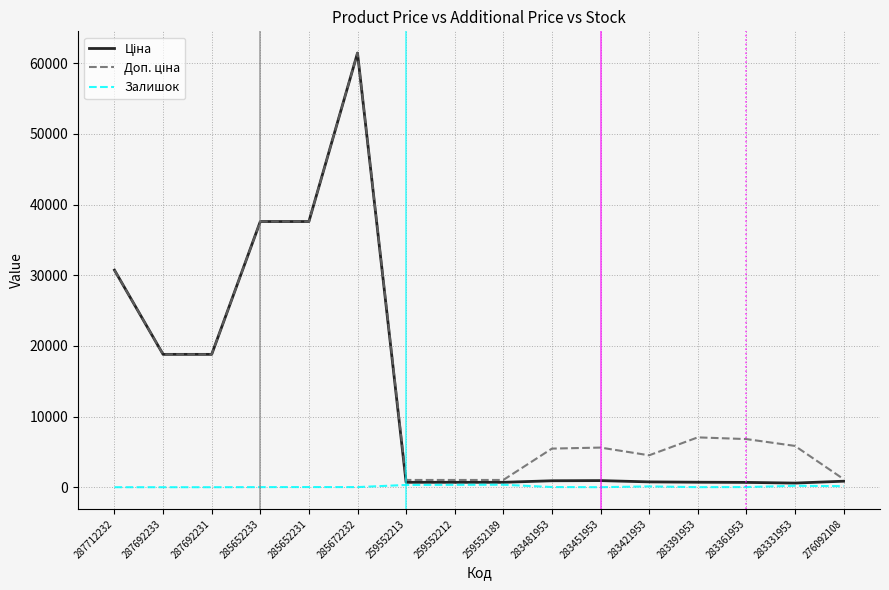

The Залишок series shows 13.0 at 285652233. True or false?

True